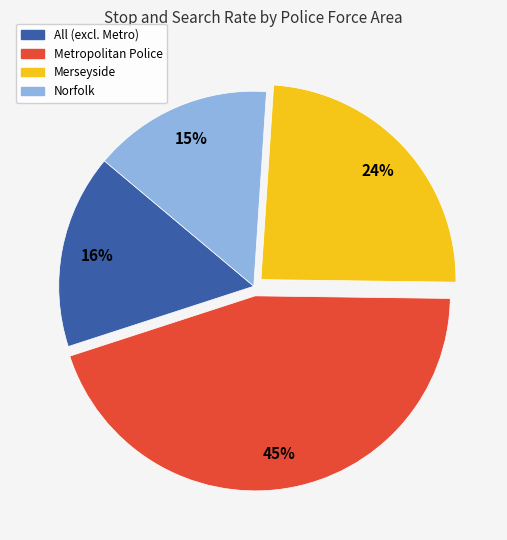

Does Metropolitan Police account for over 50% of the chart?

No